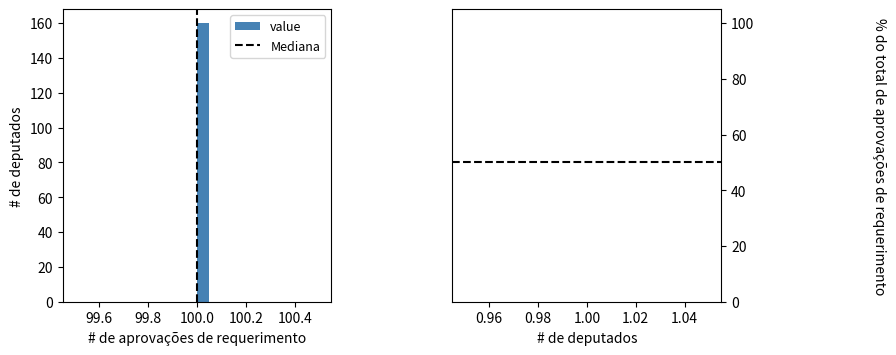

Around what value on the x-axis is the tallest bar? Give the approximate position of its centre, as read against the axis.

100.02